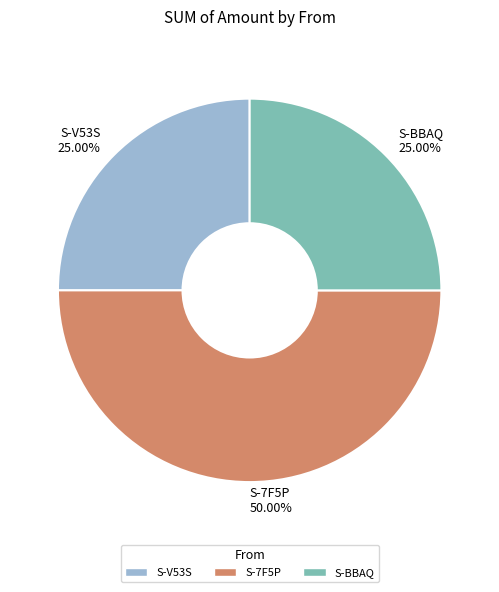

Approximately how many times larger is the value at S-V53S compared to S-7F5P?

0.5